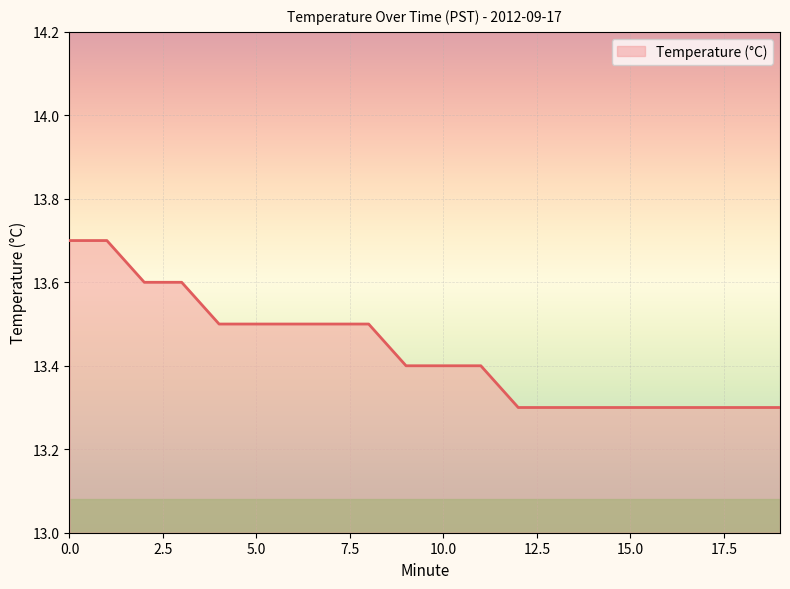

How many lines are shown in the chart?

1